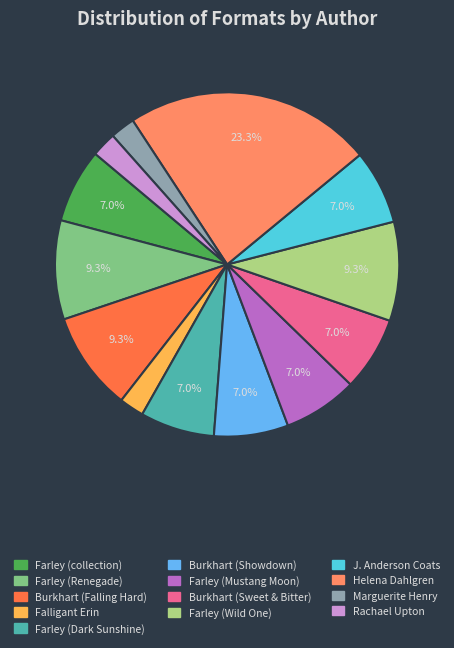

Is there a majority slice in this chart?

No